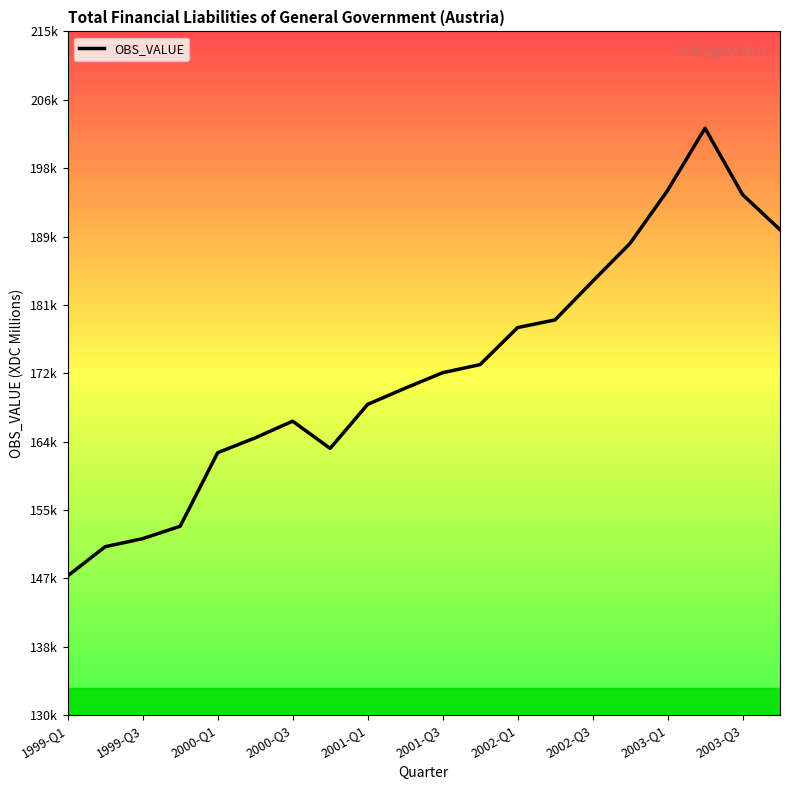

Count the number of categories in the chart.

20